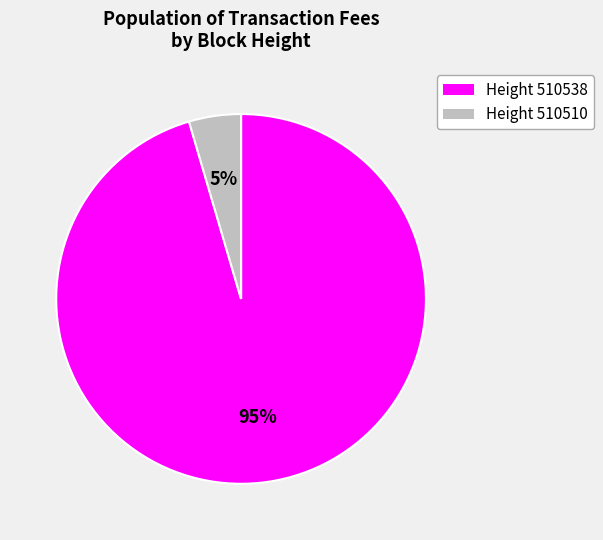

How many slices are in this pie chart?

2